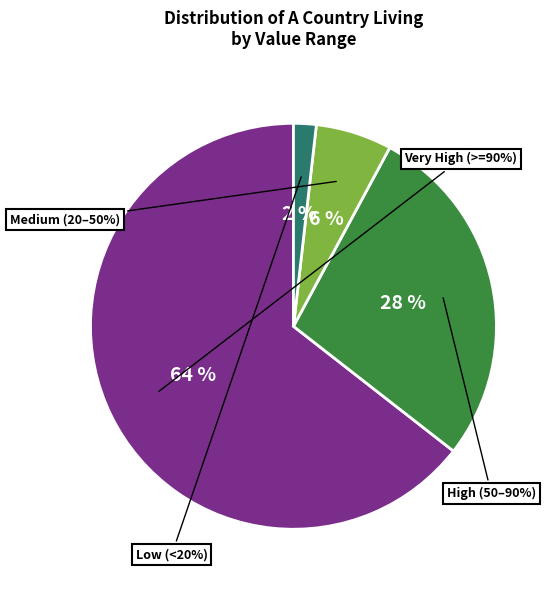

Is it true that Ferndown Town is 1% of the pie?

False